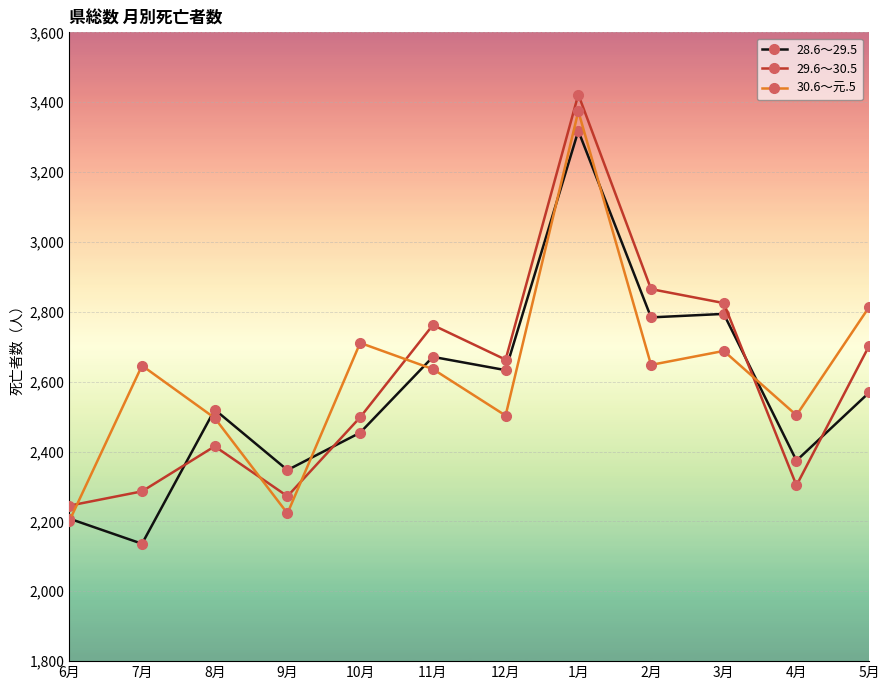

The value of 29.6～30.5 at 7月 is 2286. True or false?

True